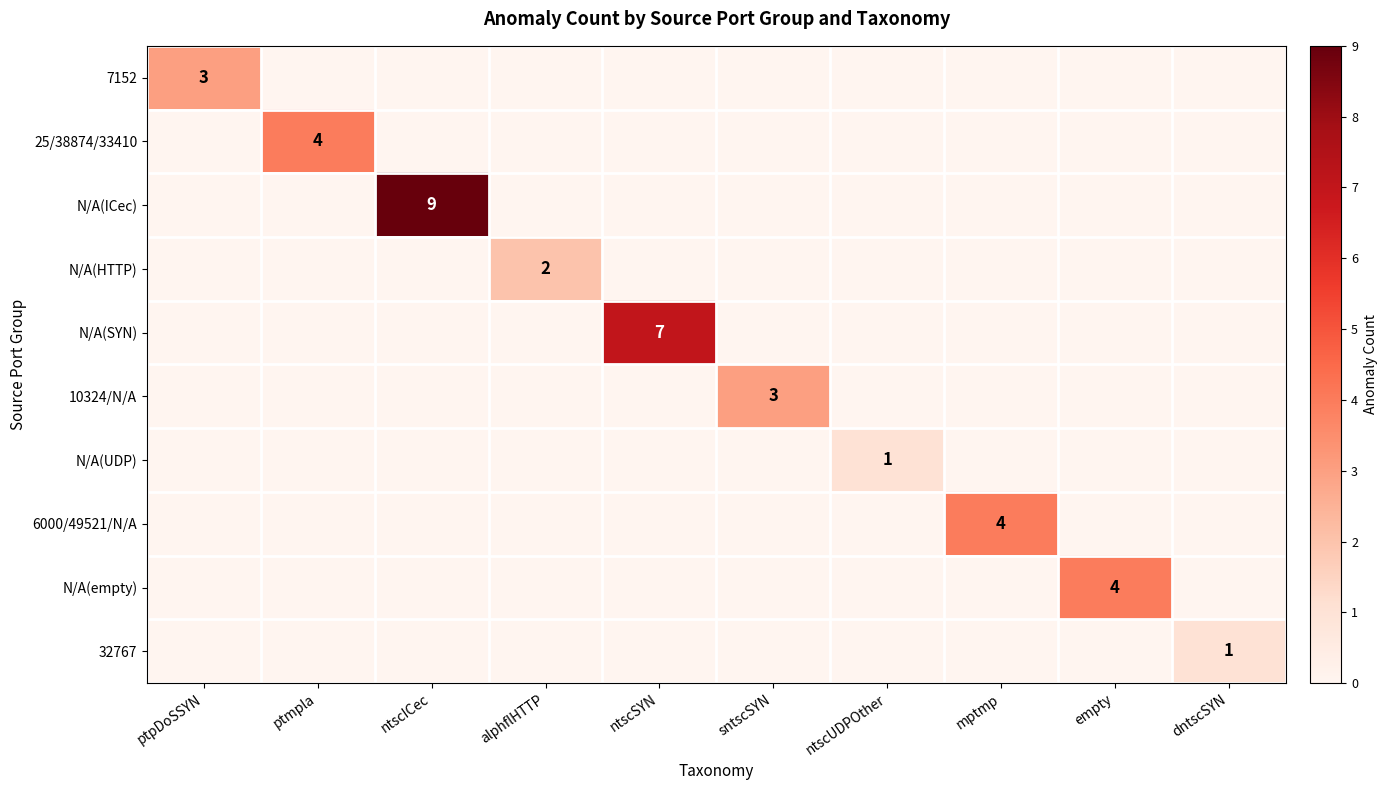

The value of N/A(HTTP) at alphflHTTP is 1. True or false?

False